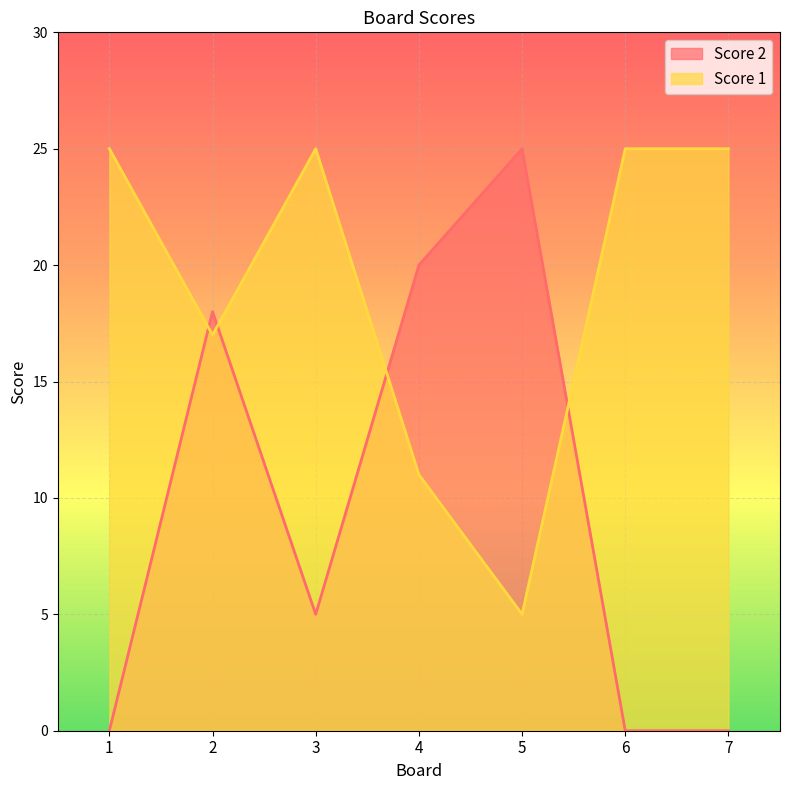

Which has a higher value, 1 or 7?

1